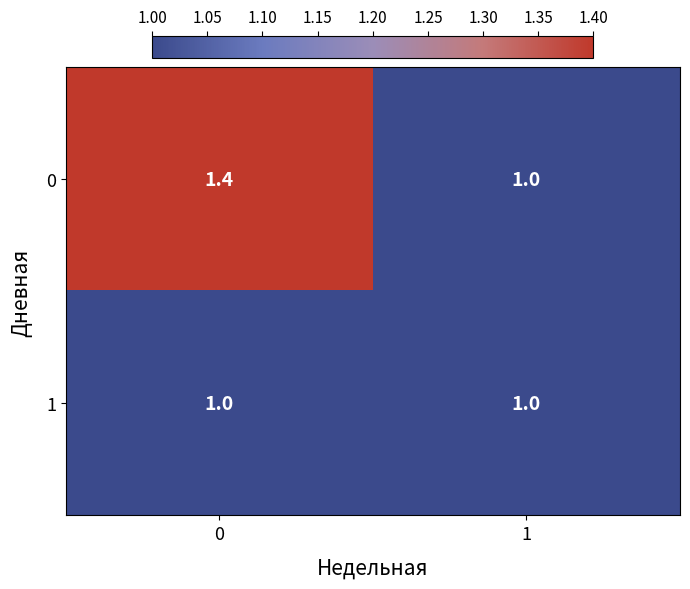

The 1 series shows 1.3 at 1. True or false?

False